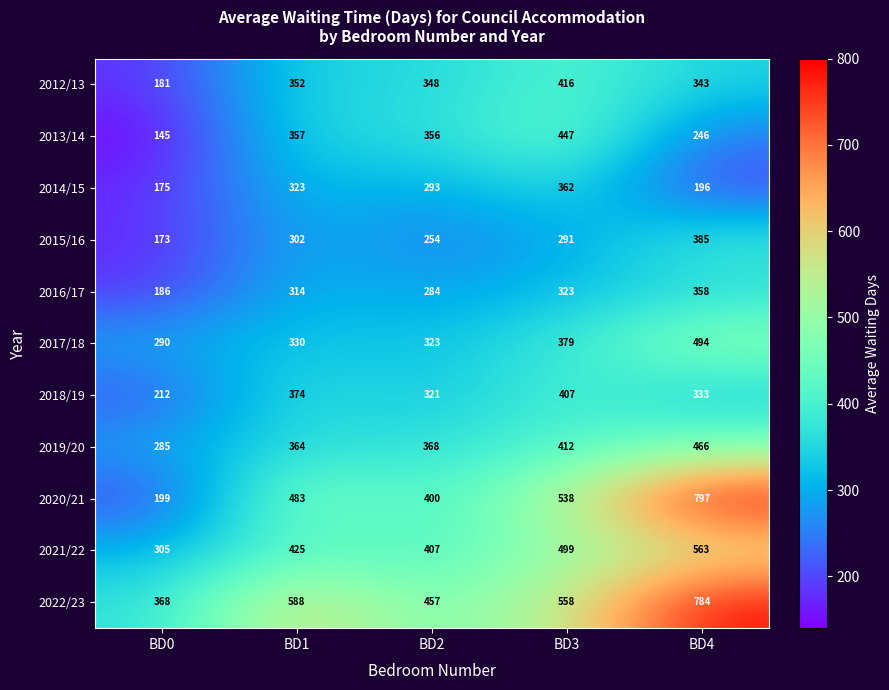

Read the 2020/21 value at BD3, to the nearest 100.

500